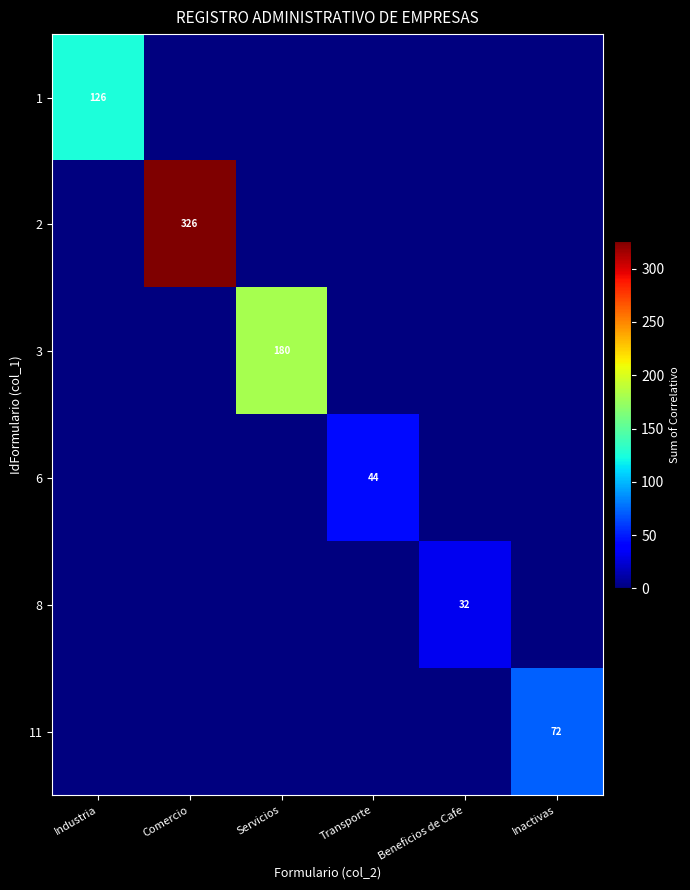

What is the spread (max minus min) of values at Servicios?

180